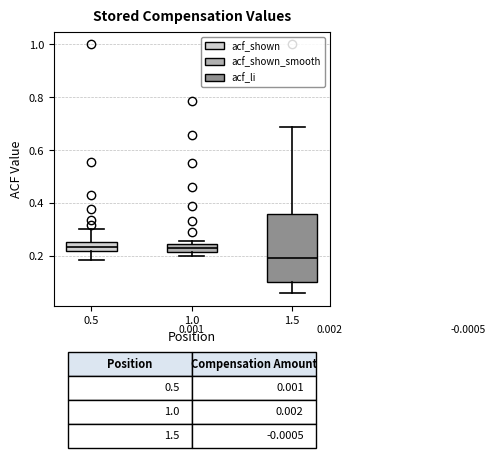

Comparing the boxes themselves (not the whiskers), which one is the tallest?

1.5